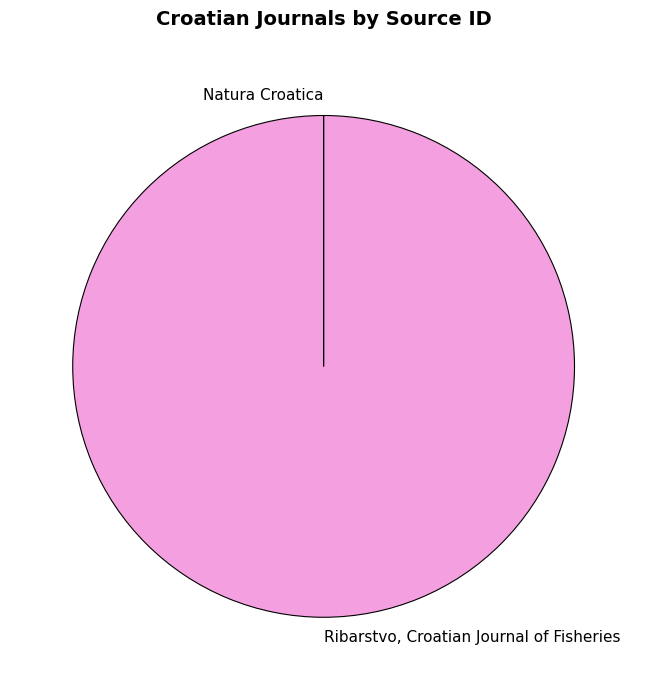

Is it true that Ribarstvo, Croatian Journal of Fisheries is 95% of the pie?

False